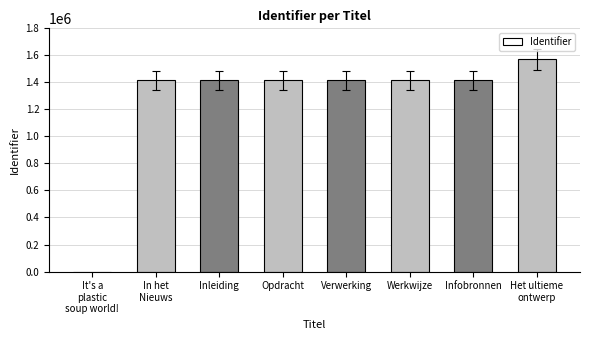

Approximately how many times larger is the value at Verwerking compared to Infobronnen?

1.0